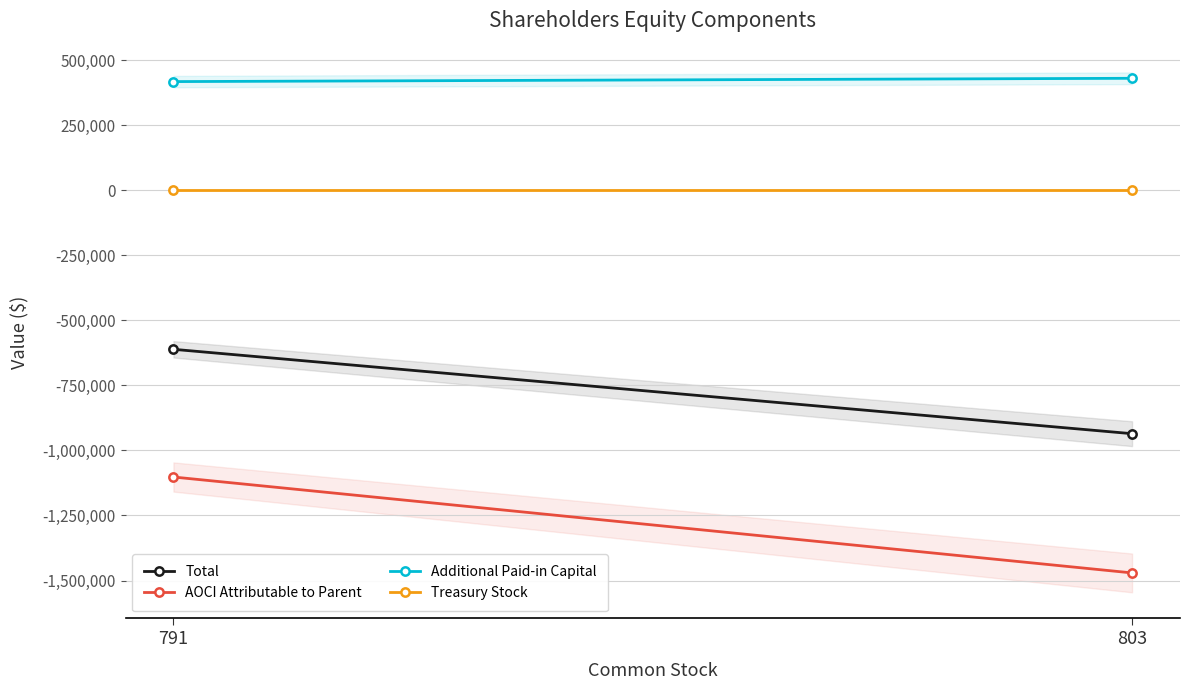

How many lines are shown in the chart?

4